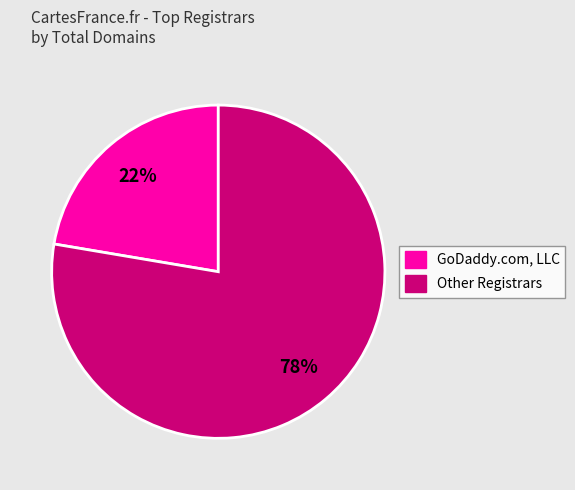

To the nearest percent, what is the average slice percentage?

50%